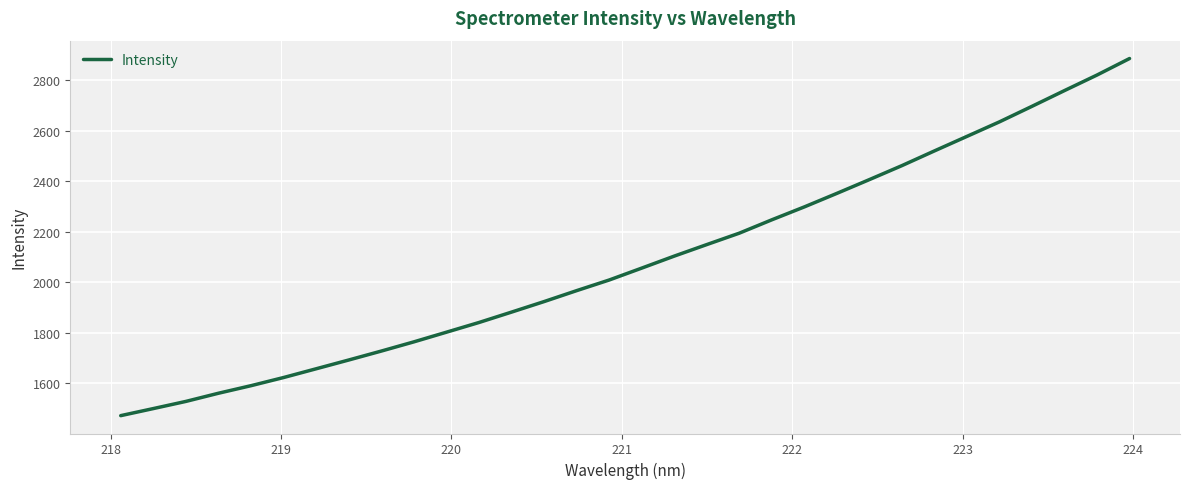

What is the difference between the maximum and minimum values?

1416.0